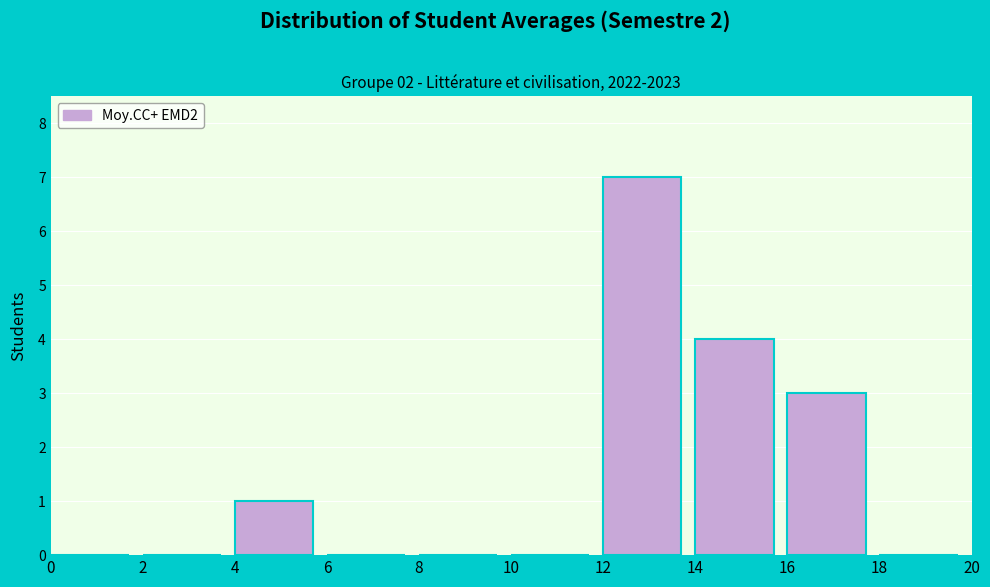

Over which range of the x-axis is the bar tallest?

12 to 14